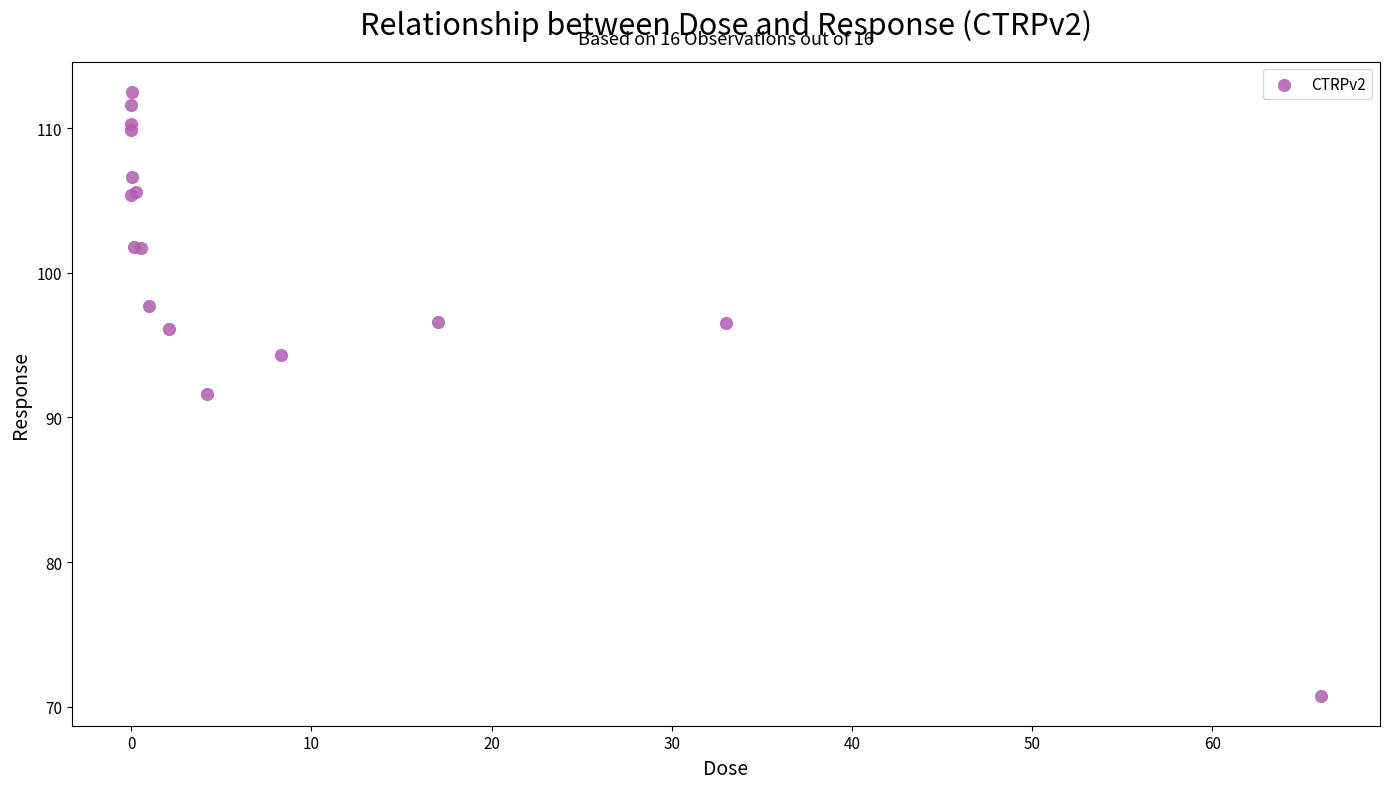

What Y value in the scatter plot is closest to 91?

91.6